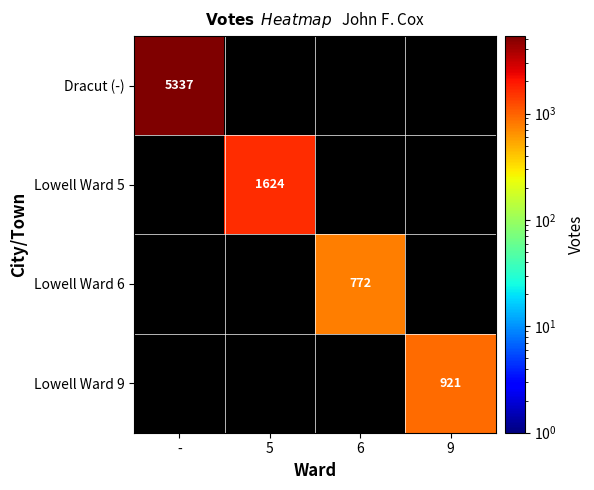

The Lowell Ward 9 series shows 1430 at 9. True or false?

False